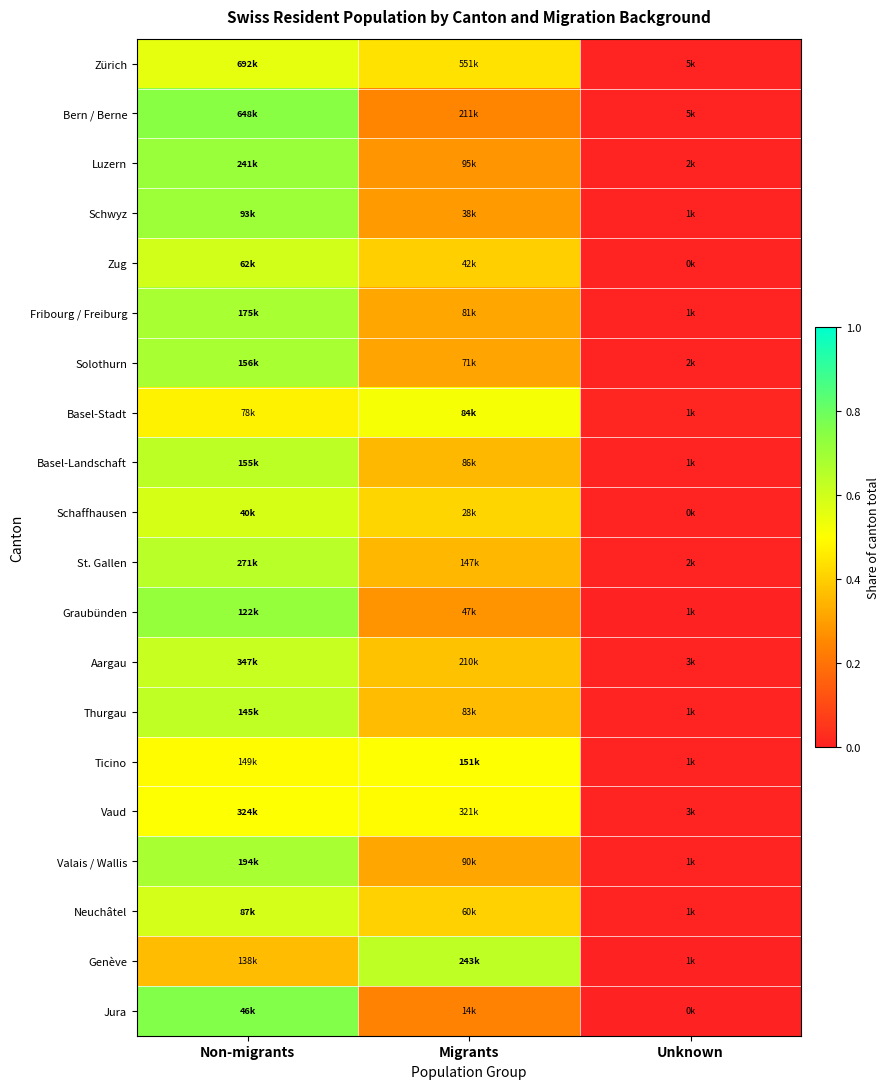

Reading left to right, list all the values displayed in this chart.

Zürich: Non-migrants=0.6	Migrants=0.4	Unknown=0.0
Bern / Berne: Non-migrants=0.7	Migrants=0.2	Unknown=0.0
Luzern: Non-migrants=0.7	Migrants=0.3	Unknown=0.0
Schwyz: Non-migrants=0.7	Migrants=0.3	Unknown=0.0
Zug: Non-migrants=0.6	Migrants=0.4	Unknown=0.0
Fribourg / Freiburg: Non-migrants=0.7	Migrants=0.3	Unknown=0.0
Solothurn: Non-migrants=0.7	Migrants=0.3	Unknown=0.0
Basel-Stadt: Non-migrants=0.5	Migrants=0.5	Unknown=0.0
Basel-Landschaft: Non-migrants=0.6	Migrants=0.4	Unknown=0.0
Schaffhausen: Non-migrants=0.6	Migrants=0.4	Unknown=0.0
St. Gallen: Non-migrants=0.6	Migrants=0.4	Unknown=0.0
Graubünden: Non-migrants=0.7	Migrants=0.3	Unknown=0.0
Aargau: Non-migrants=0.6	Migrants=0.4	Unknown=0.0
Thurgau: Non-migrants=0.6	Migrants=0.4	Unknown=0.0
Ticino: Non-migrants=0.5	Migrants=0.5	Unknown=0.0
Vaud: Non-migrants=0.5	Migrants=0.5	Unknown=0.0
Valais / Wallis: Non-migrants=0.7	Migrants=0.3	Unknown=0.0
Neuchâtel: Non-migrants=0.6	Migrants=0.4	Unknown=0.0
Genève: Non-migrants=0.4	Migrants=0.6	Unknown=0.0
Jura: Non-migrants=0.8	Migrants=0.2	Unknown=0.0